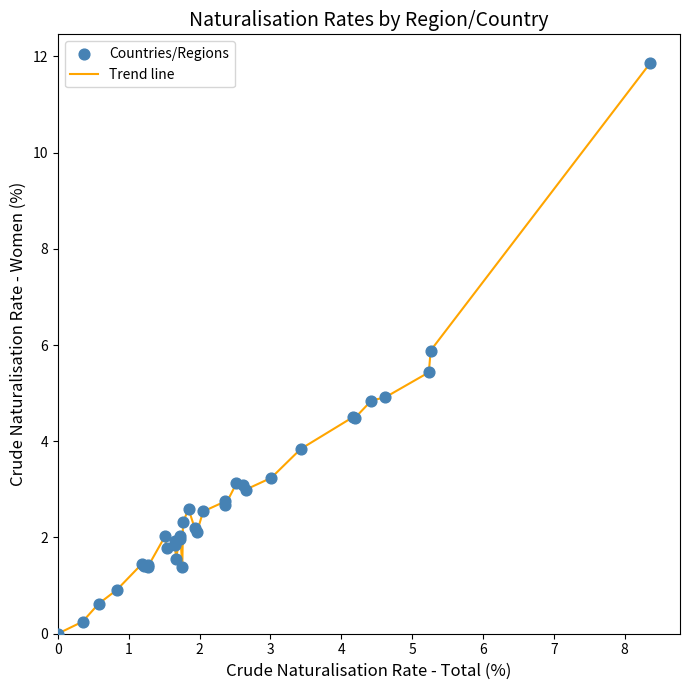

What is the greatest value displayed?

11.9